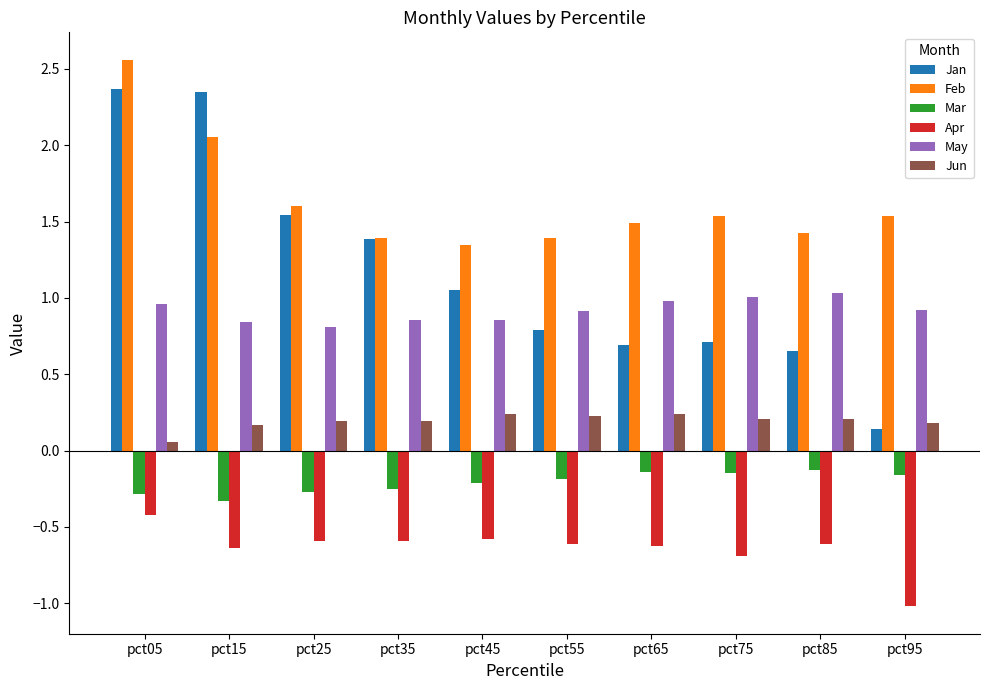

What is the sum of the Mar values at pct75 and pct45?

-0.4